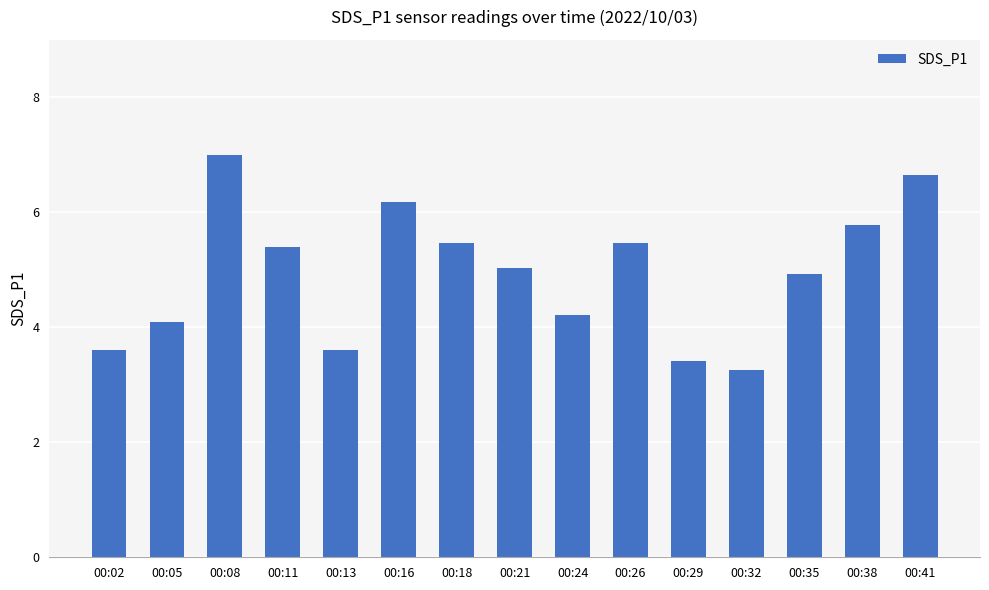

Does the chart contain stacked bars?

No